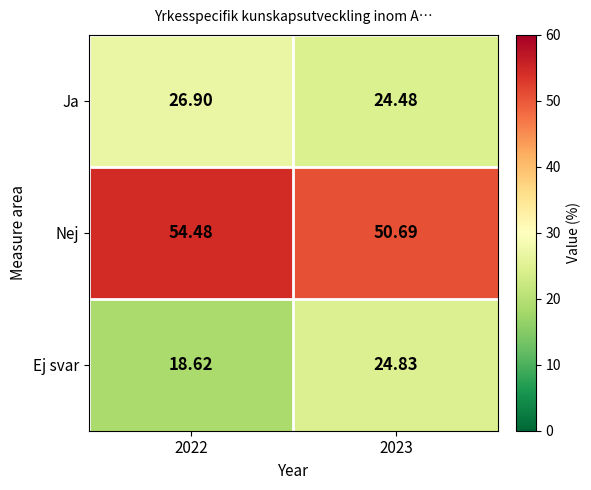

What is the total value across all series at 2022?

100.0